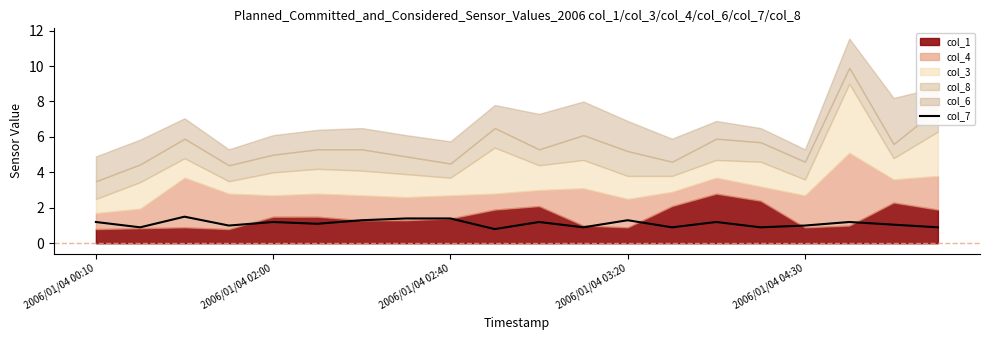

What is the highest value of the col_7 series?

1.5